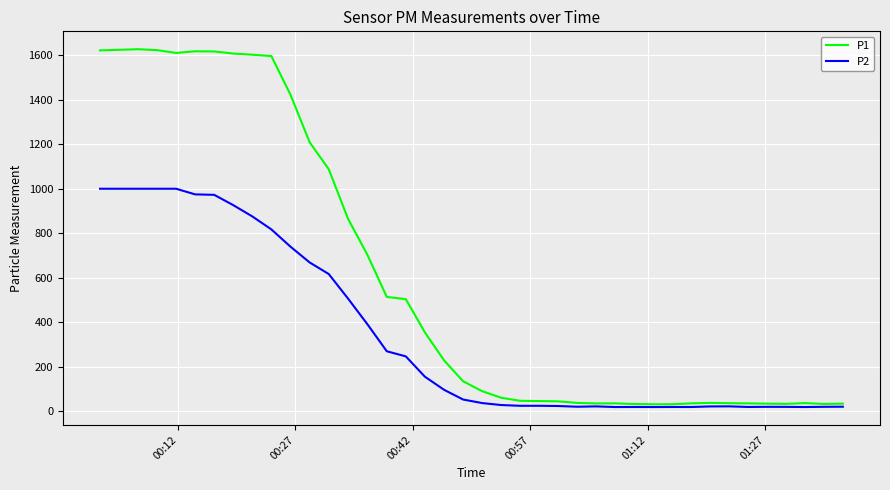

Rank the series by their average value, from highest to lowest.

P1, P2